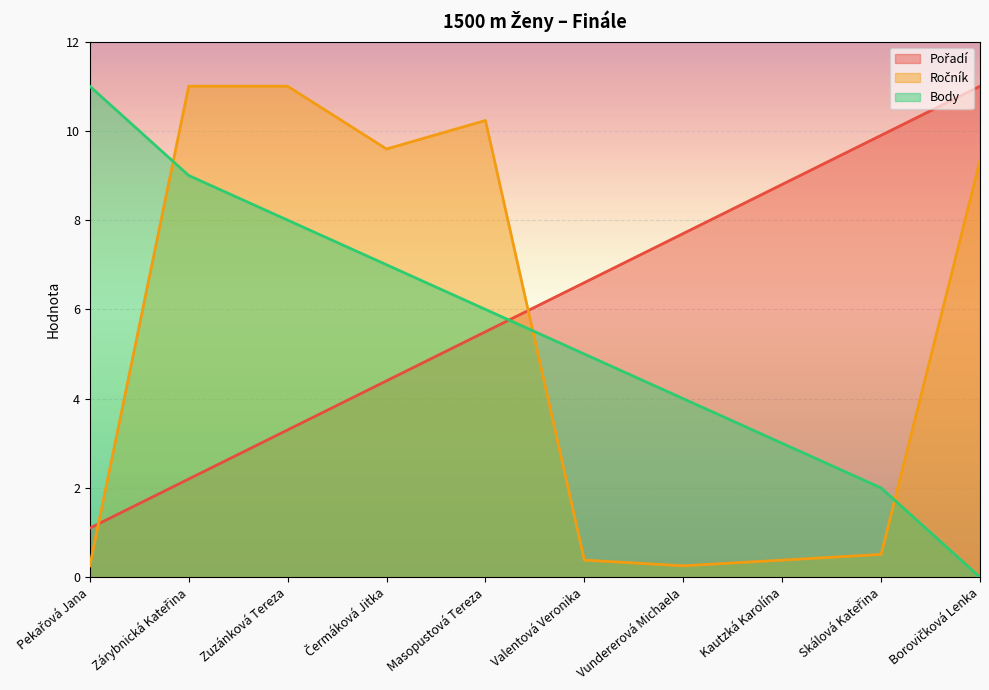

What is the minimum value for Pořadí?

1.1